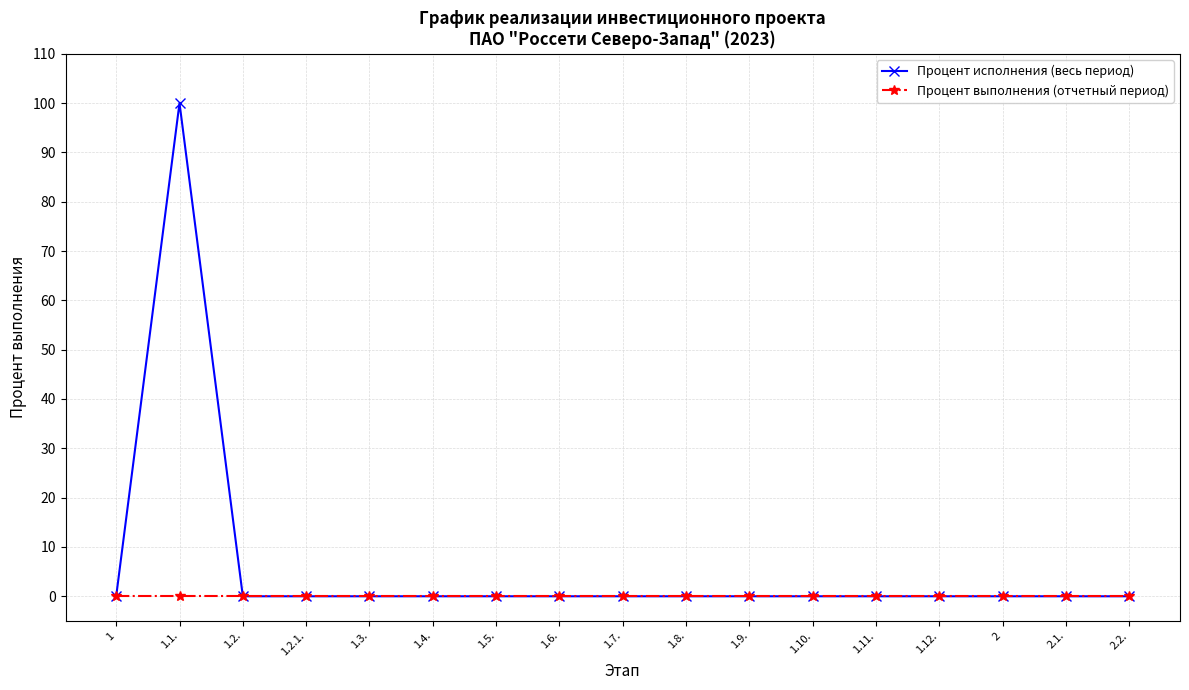

At which category does the chart reach its peak across all series?

1.1.